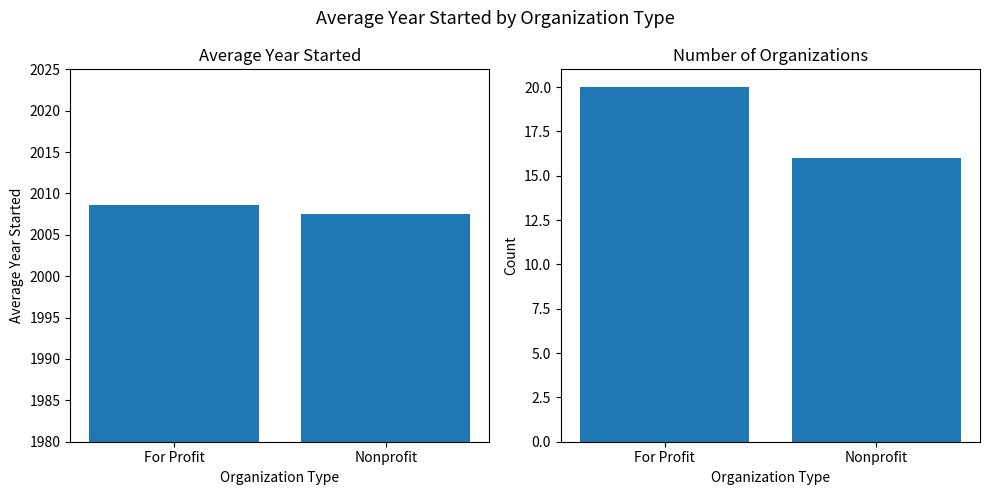

Rank the series by their maximum value, from lowest to highest.

Count, Average Year Started